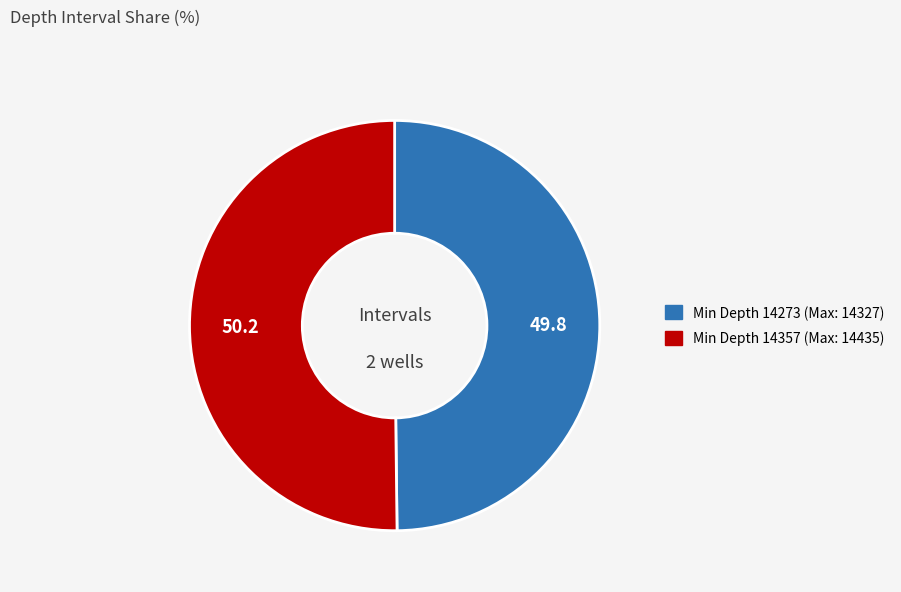

Count the number of slices in the pie.

2